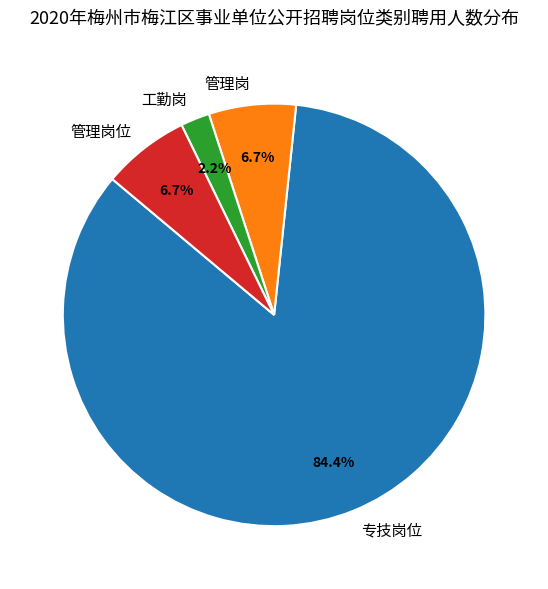

Which slice is the smallest?

工勤岗